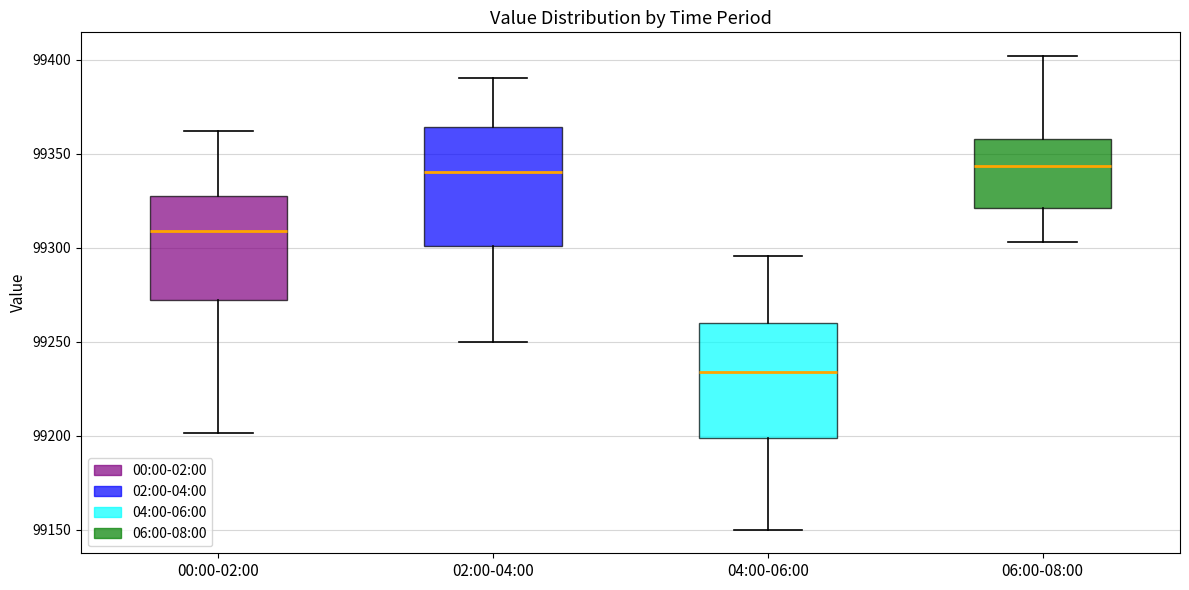

Where is the lower edge of the box for 06:00-08:00 on the y-axis? The values are not printed on the chart, so give them approximately, as read against the axis.

99320